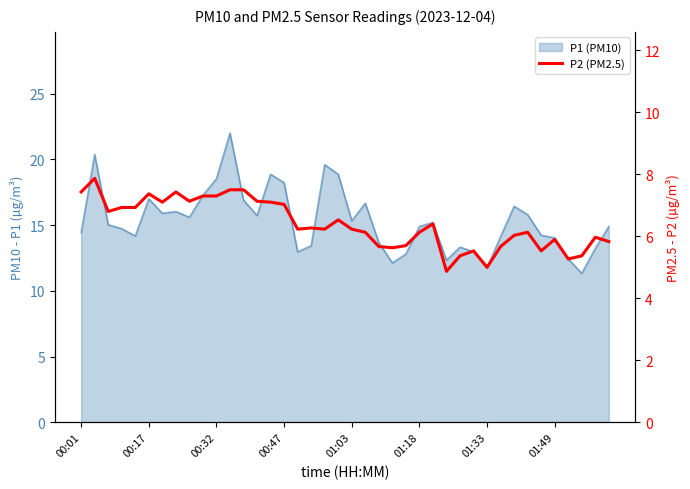

What is the difference between the maximum and minimum values?

3.0